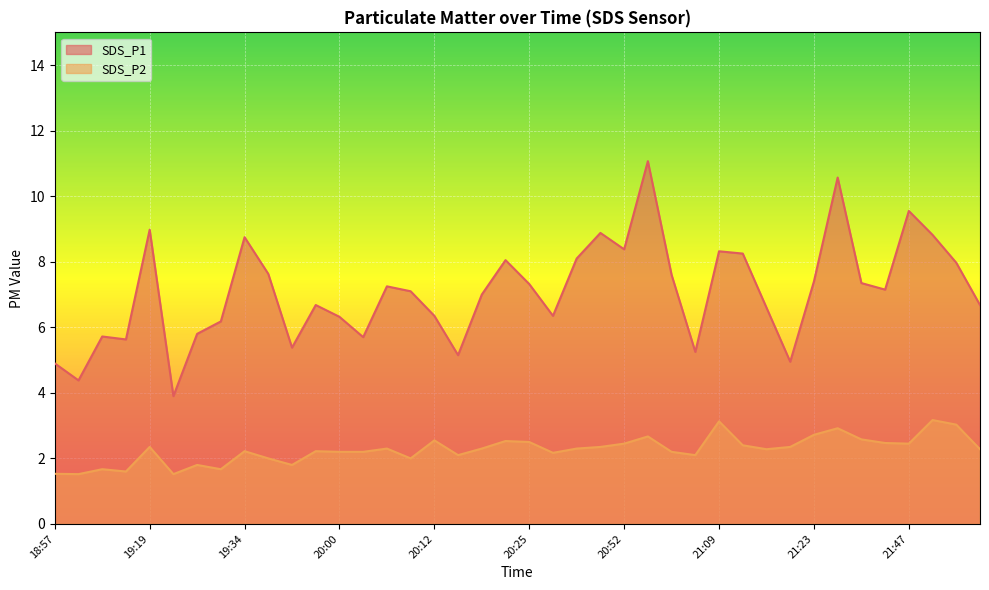

At which category does SDS_P2 reach its first local peak?

19:03